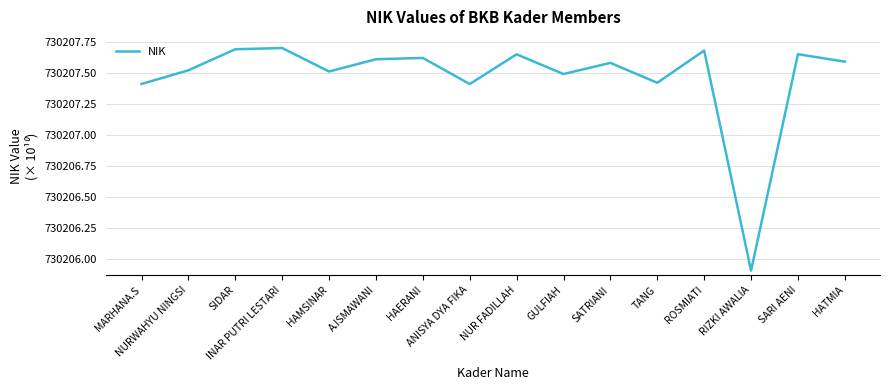

Where does the data first go above 730207?

MARHANA.S